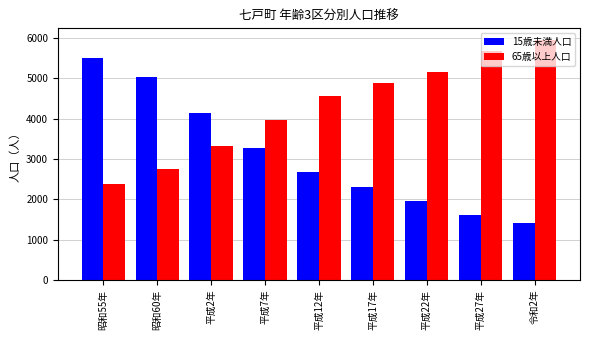

List the series in order of their overall mean, lowest first.

15歳未満人口, 65歳以上人口